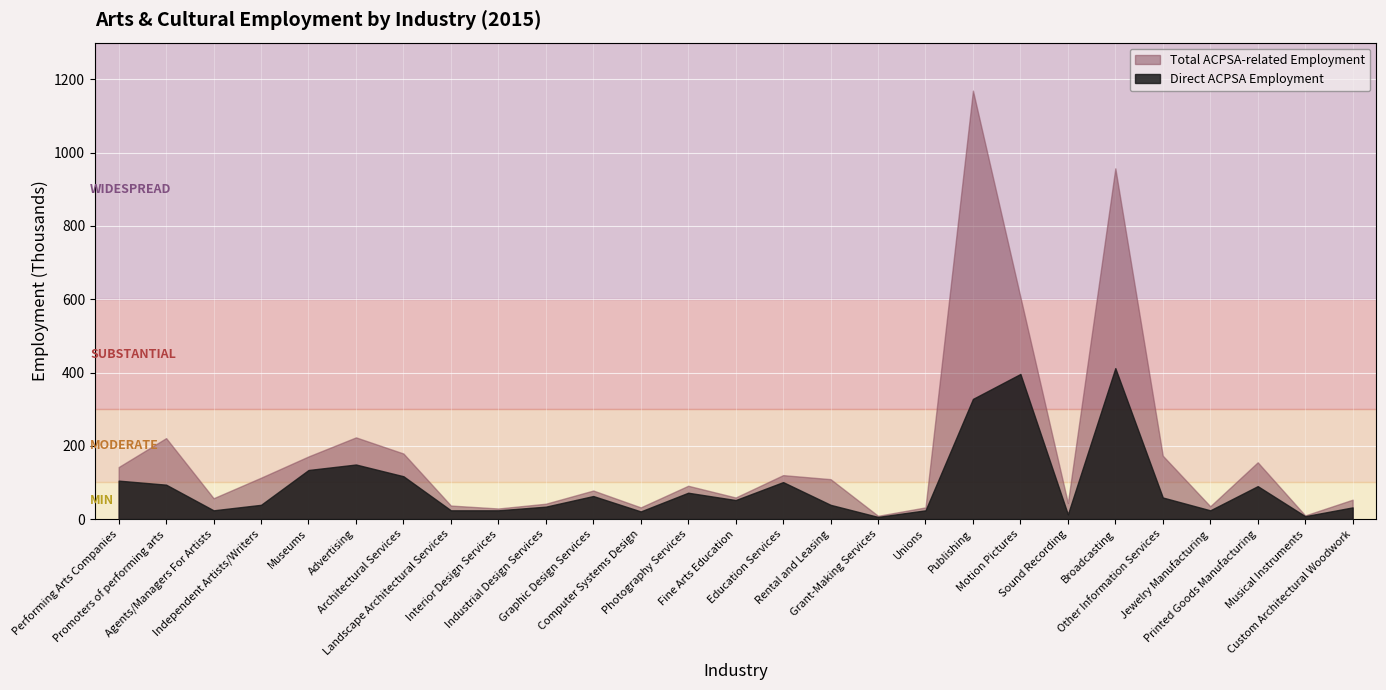

Is it true that Direct ACPSA Employment equals 274 at Motion Pictures?

False